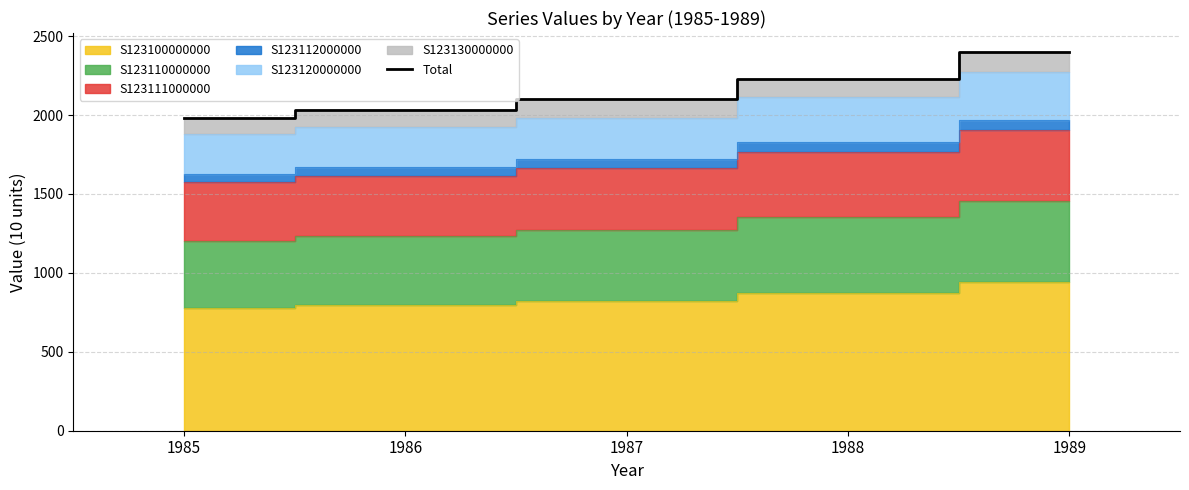

List the labels in order of value, smallest first.

1985, 1986, 1987, 1988, 1989